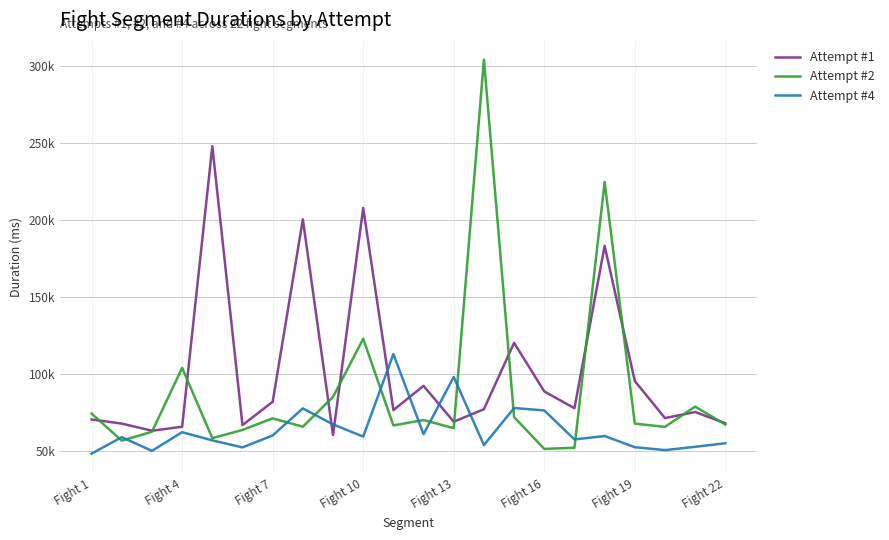

At which label does Attempt #2 first exceed 67935?

Fight 1